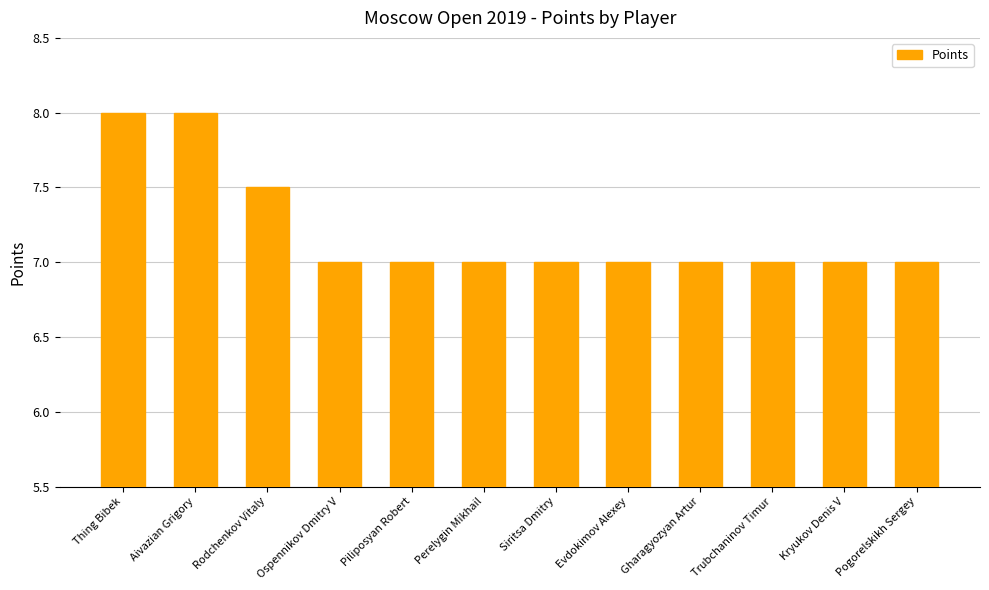

What is the label of the 8th bar from the left?

Evdokimov Alexey